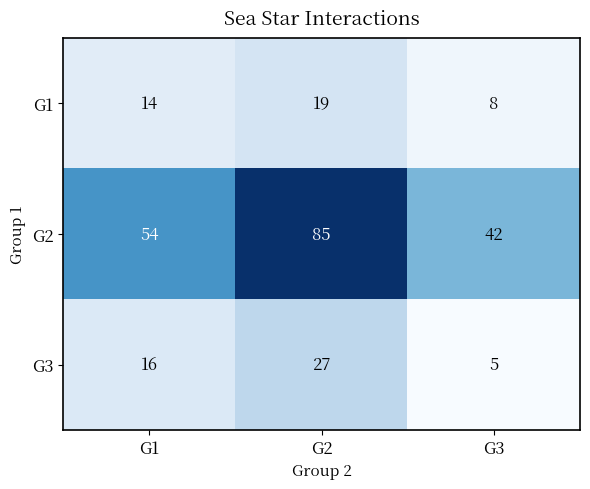

Between G1 and G3, which series saw the biggest shift?

G2